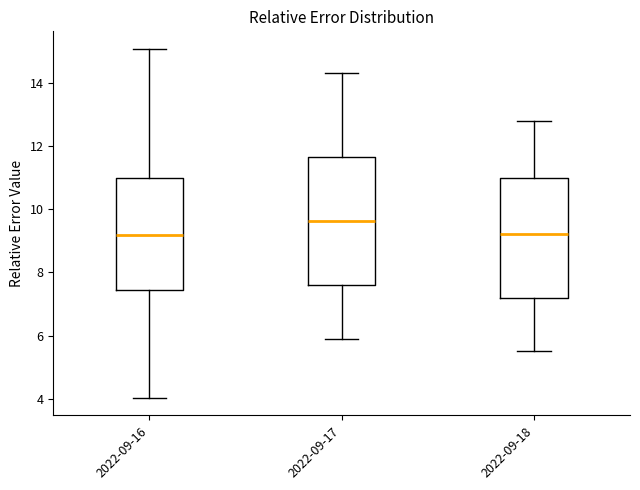

Reading left to right, read every box against the y-axis: the position of its median line, the range the box covers, and the ends of its whiskers. The values are not printed on the chart, so give them approximately, as read against the axis.

2022-09-16: median 9.2, box 7.4 to 11.0, whiskers 4.0 to 15.0
2022-09-17: median 9.6, box 7.6 to 11.6, whiskers 6.0 to 14.4
2022-09-18: median 9.2, box 7.2 to 11.0, whiskers 5.6 to 12.8